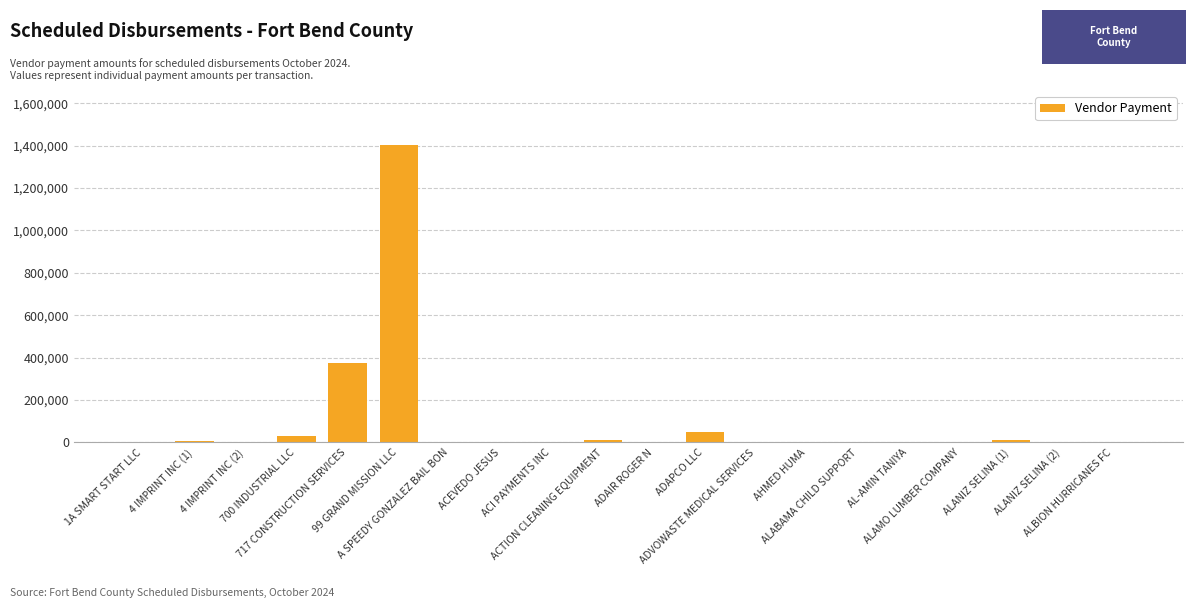

What is the difference between the values at 99 GRAND MISSION LLC and ACI PAYMENTS INC?

1401716.9